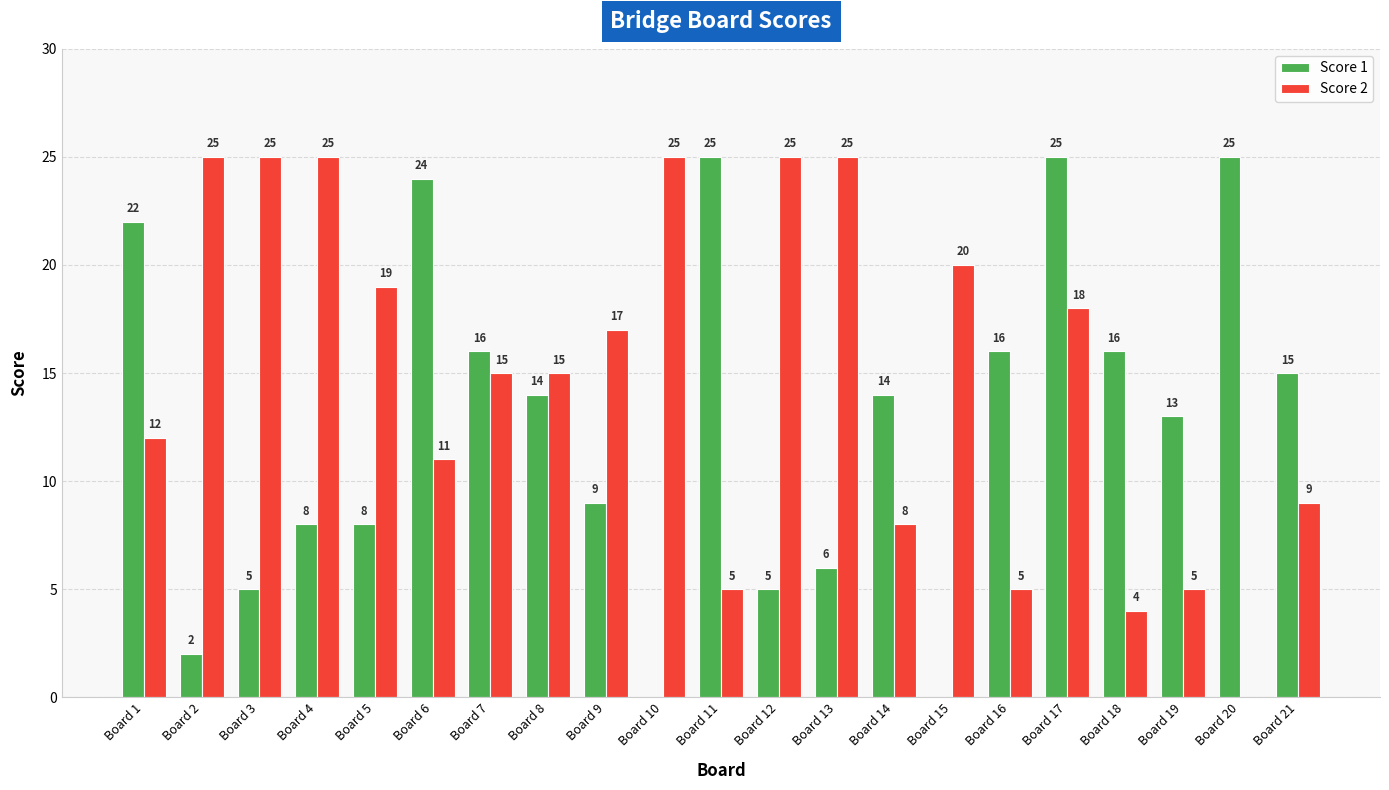

What are all the series names shown in the legend?

Score 1, Score 2